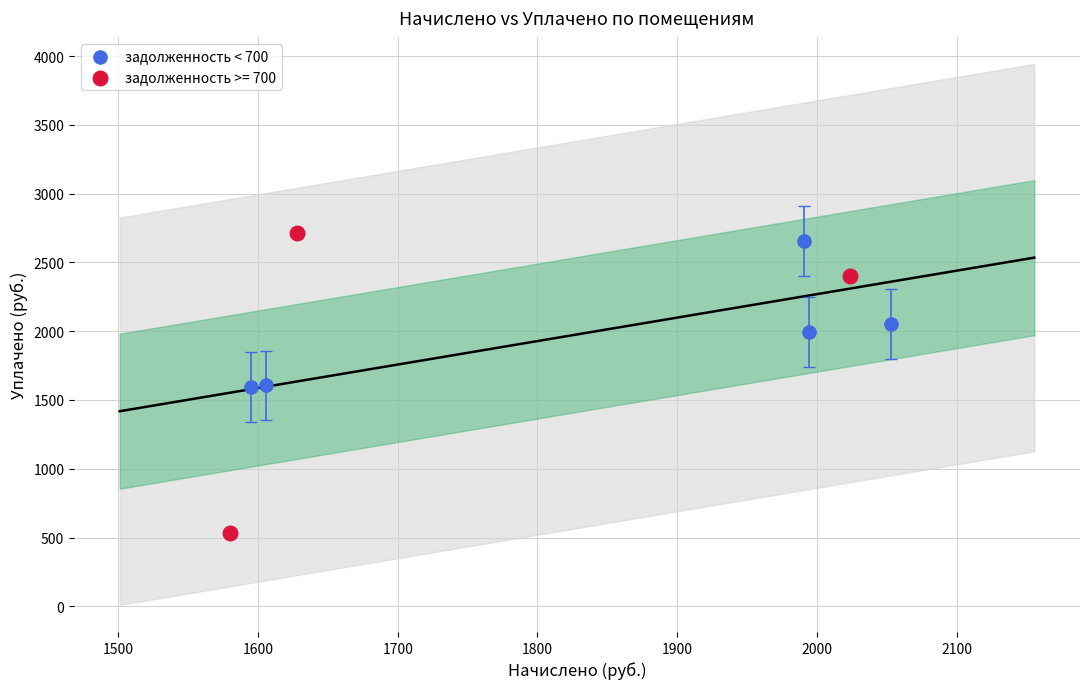

Which series has the largest Y range (max minus min)?

задолженность >= 700